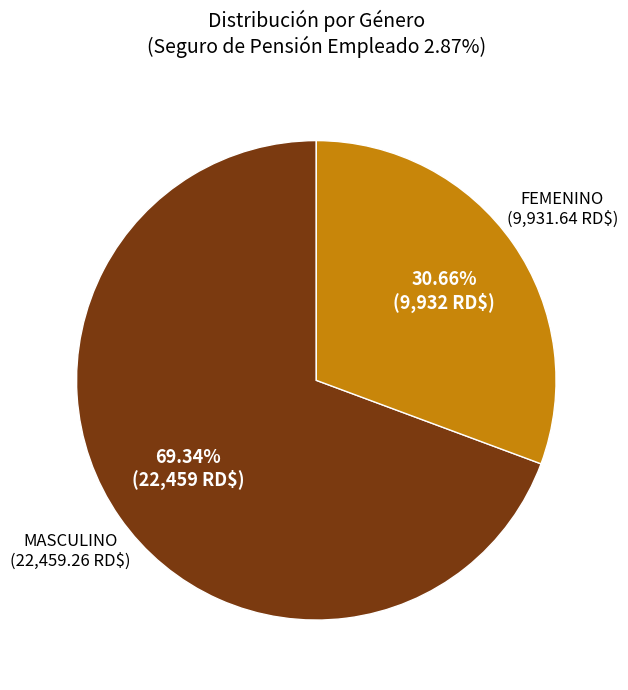

Rank the categories by value from lowest to highest.

FEMENINO, MASCULINO